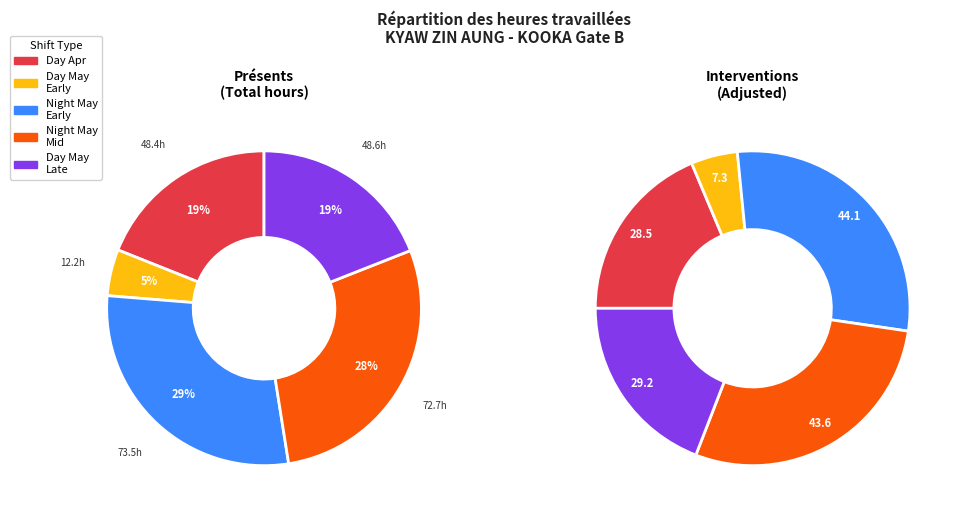

Does 2-Thu account for over 50% of the chart?

No